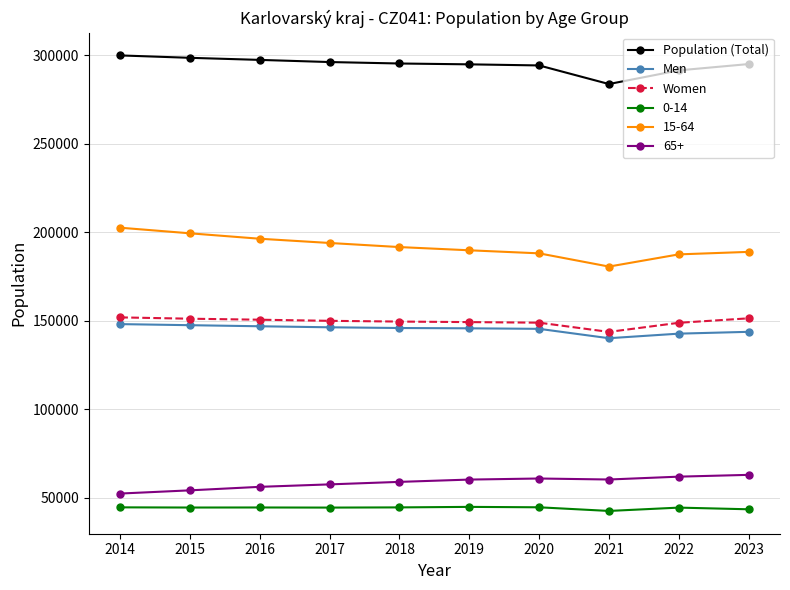

The Women series shows 103839 at 2014. True or false?

False